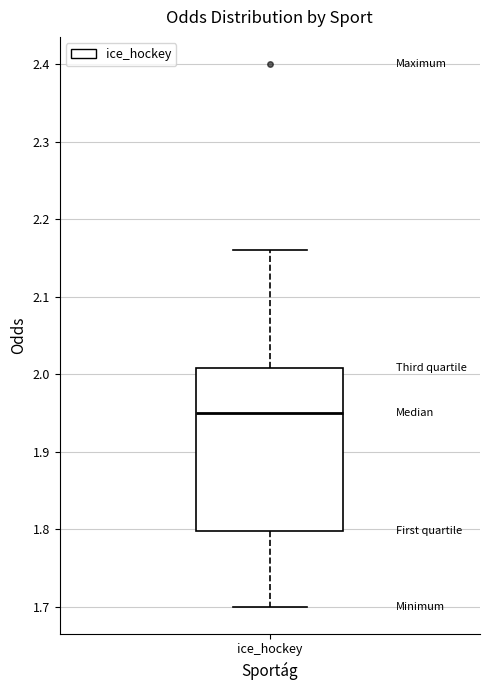

Transcribe this box plot: give where the median line is, the range the box spans, and where the two whiskers end, as read against the y-axis. The values are not printed on the chart, so give them approximately, as read against the axis.

median 1.95, box 1.80 to 2.01, whiskers 1.70 to 2.16